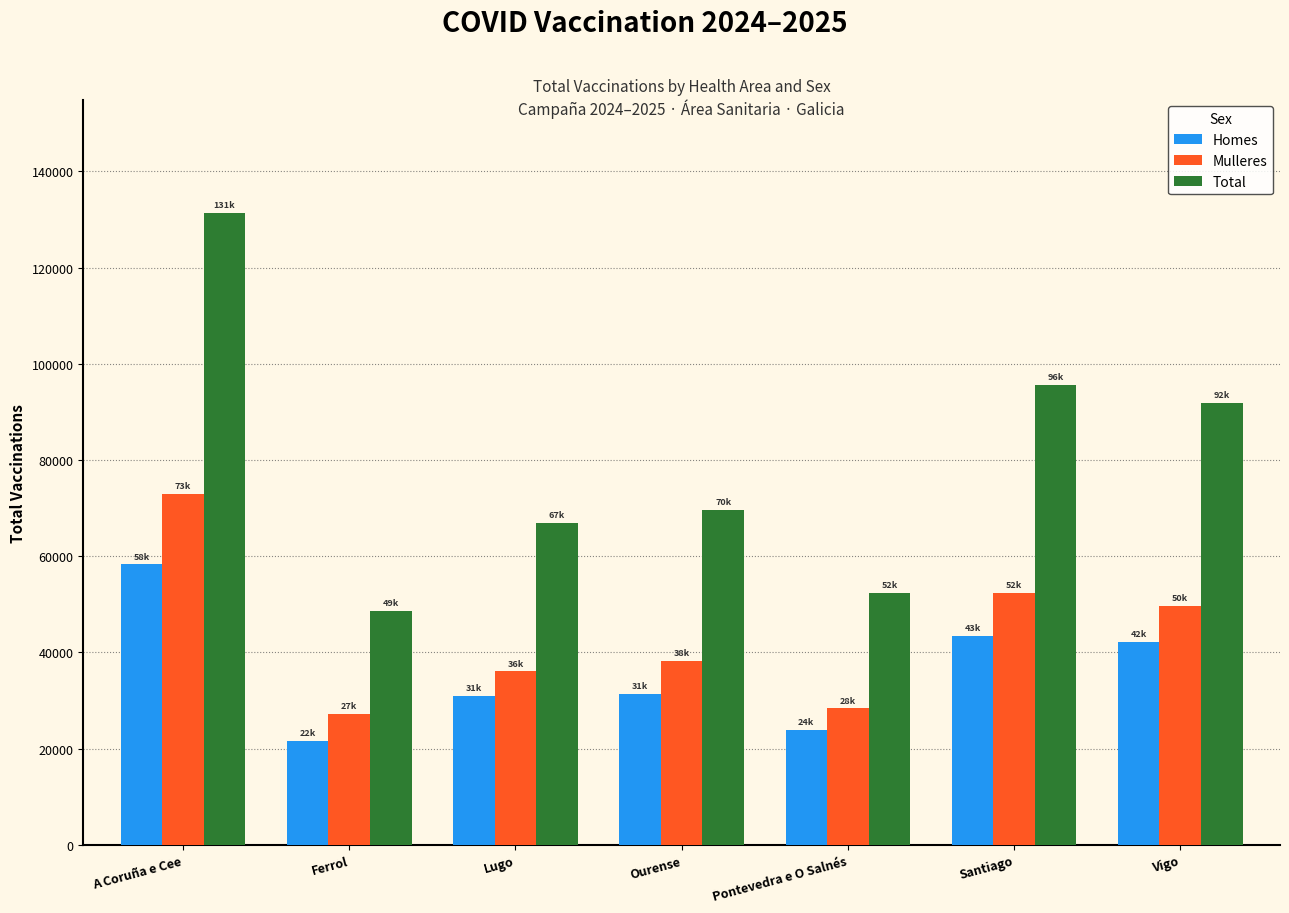

How many values in the Mulleres series are below 38196?

3